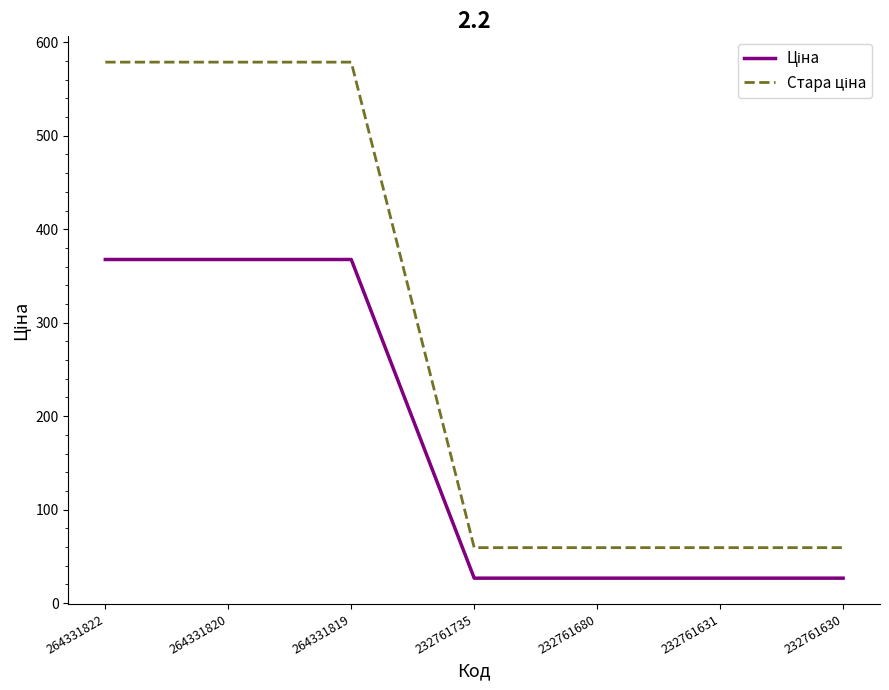

What is the minimum value shown in the chart?

26.7